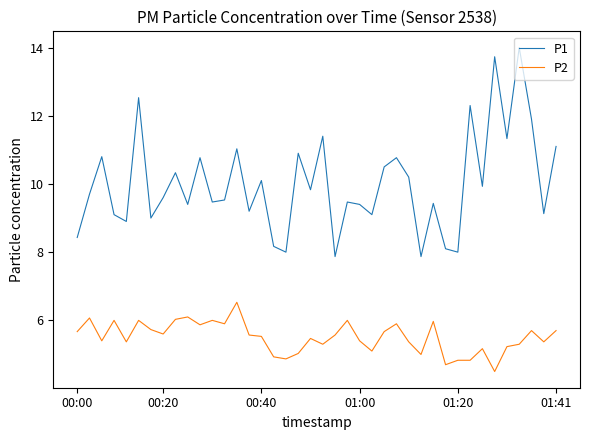

True or false: P2 and P1 cross at least once.

False